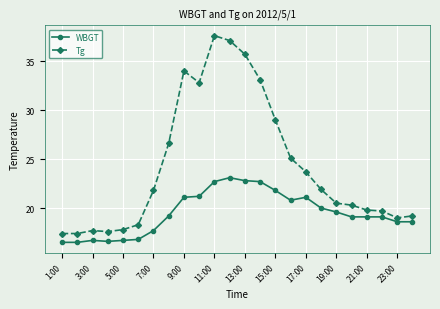

What is the smallest value displayed?

16.5